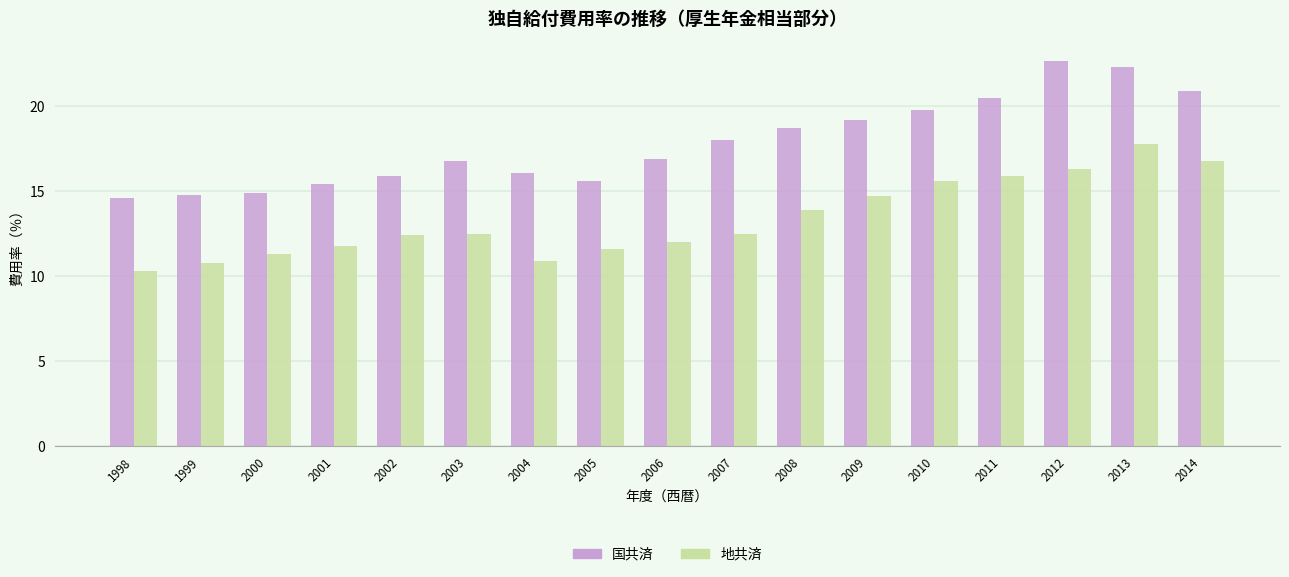

Which series has the largest range (max minus min)?

国共済